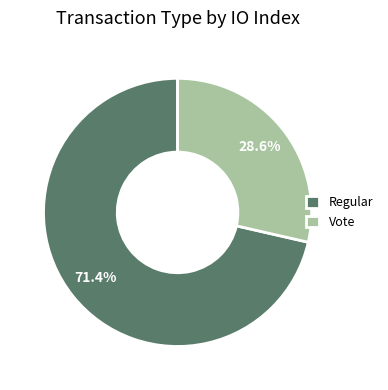

Combined, what portion of the pie is Regular and Vote?

100.0%